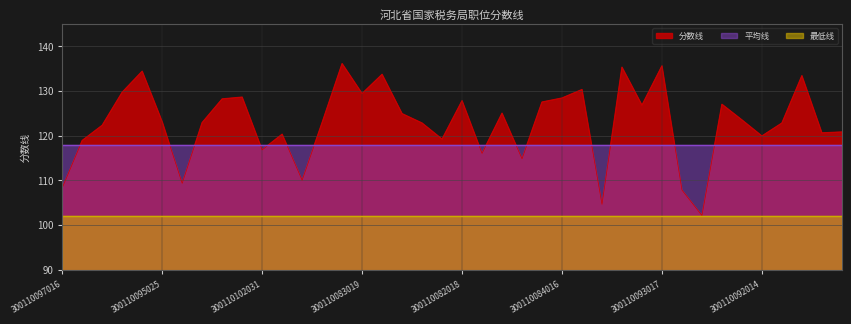

True or false: 平均线 has more than 2 points higher than both neighbors.

False